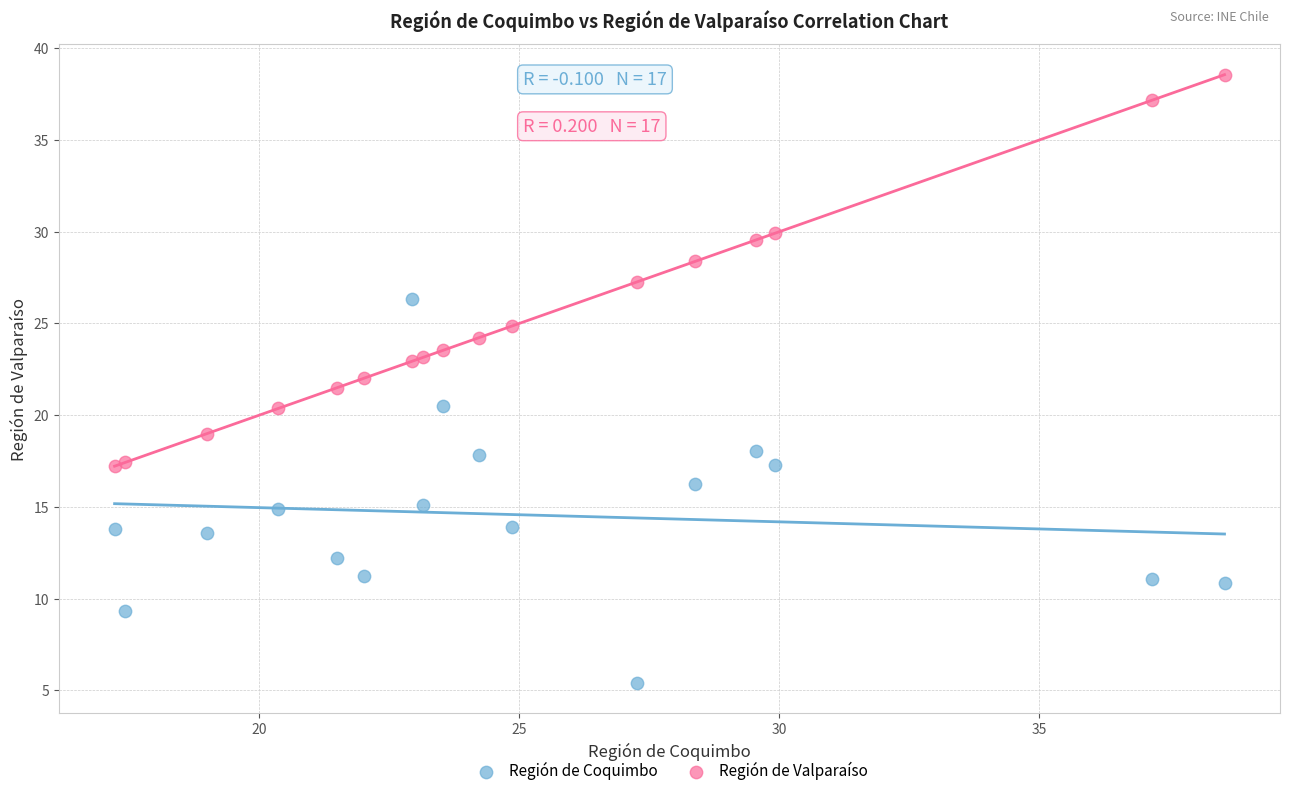

Which series reaches the maximum Y coordinate?

Región de Valparaíso